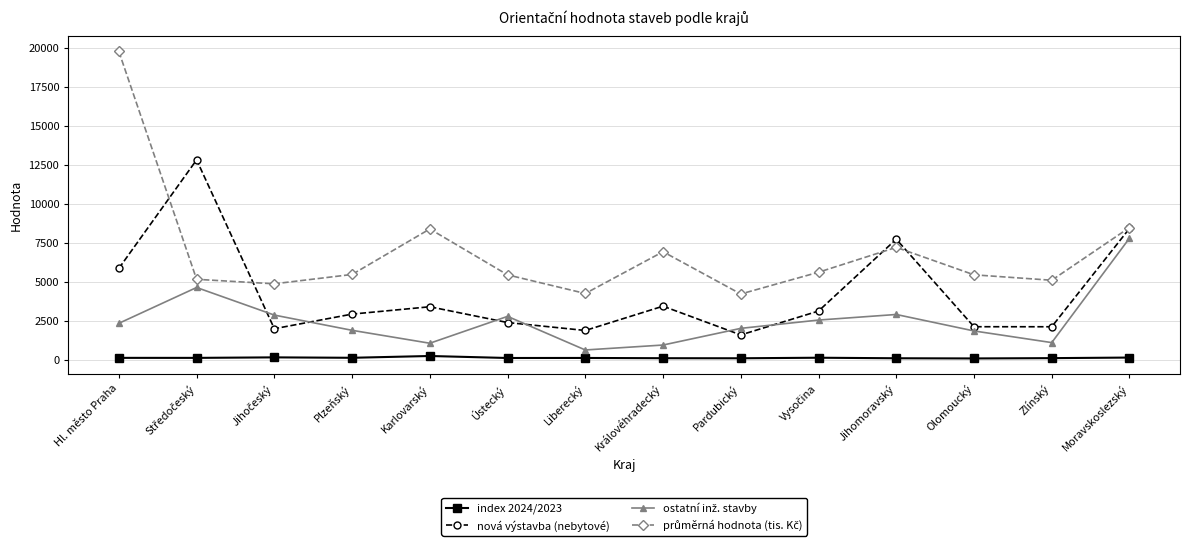

What is the value of the nová výstavba (nebytové) point at the 2nd from the left?

12815.0